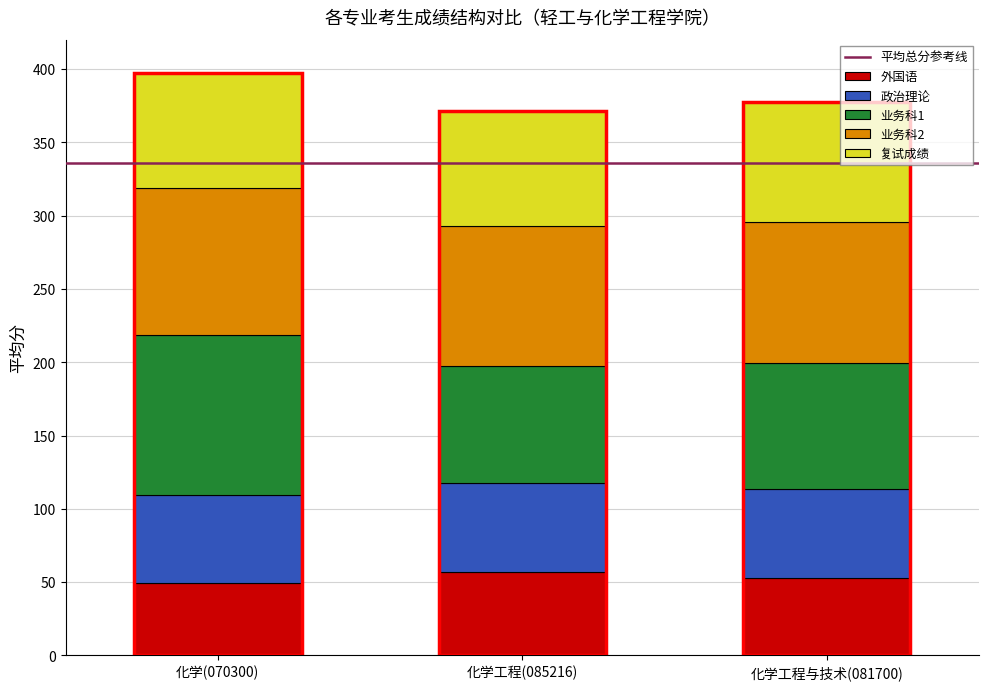

What is the average value of the 外国语 series?

52.8